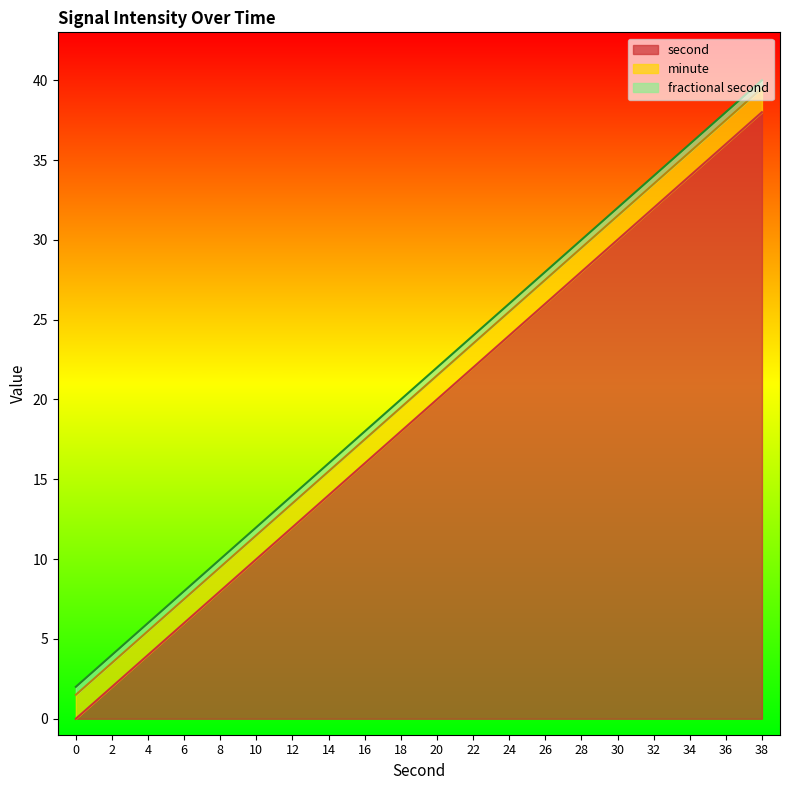

Does the chart have visible grid lines?

No